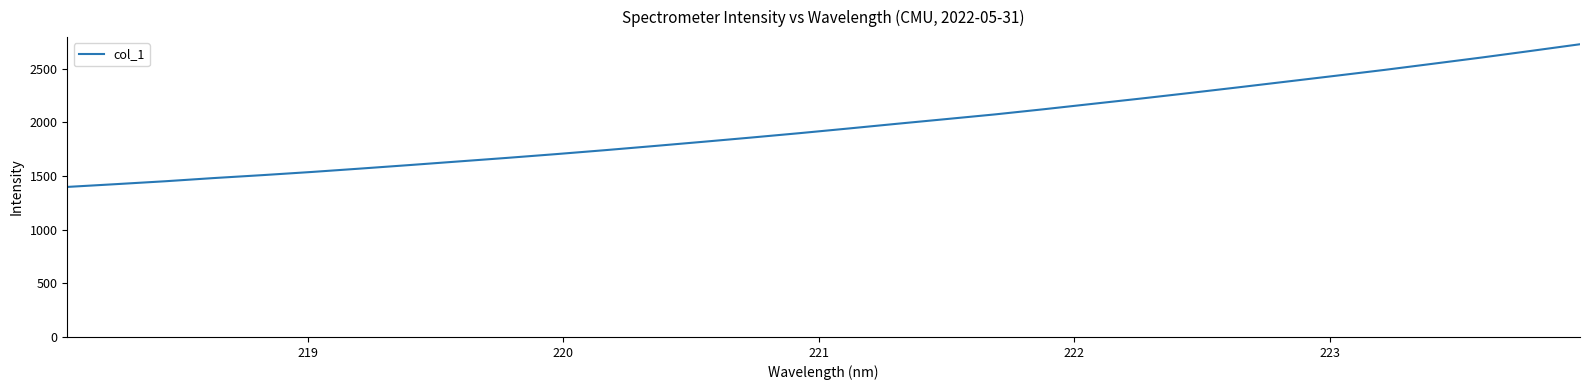

What is the difference between the maximum and minimum values?

1330.5